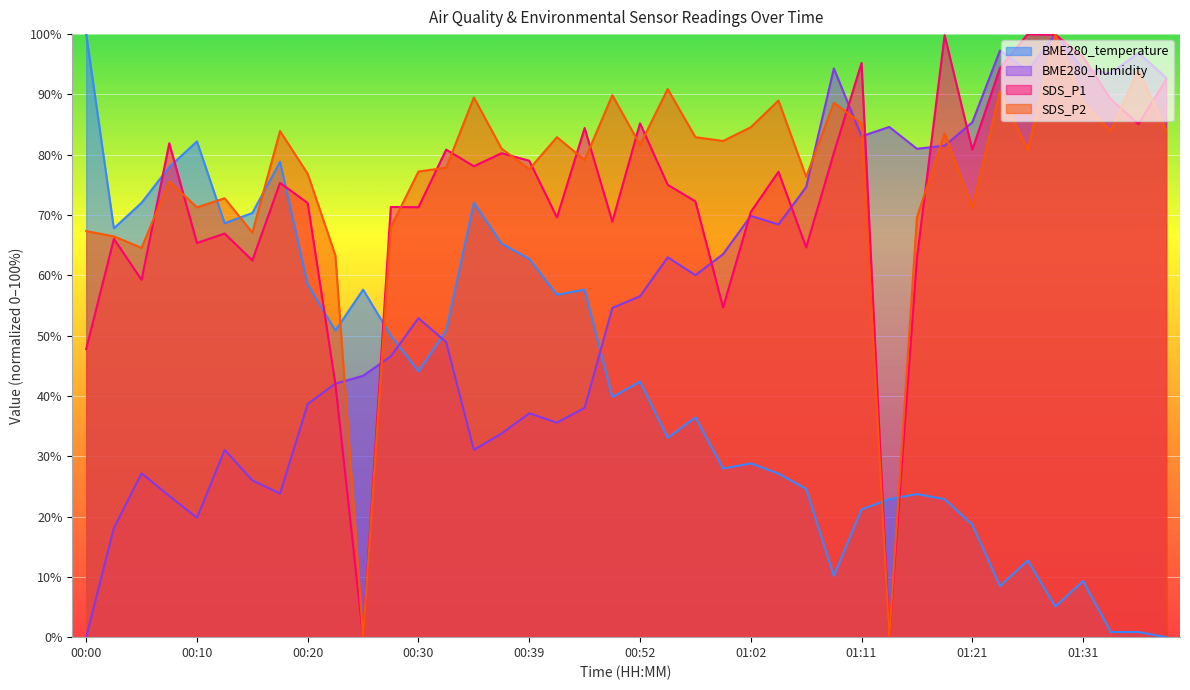

What is the label of the 22nd point from the left?

00:54